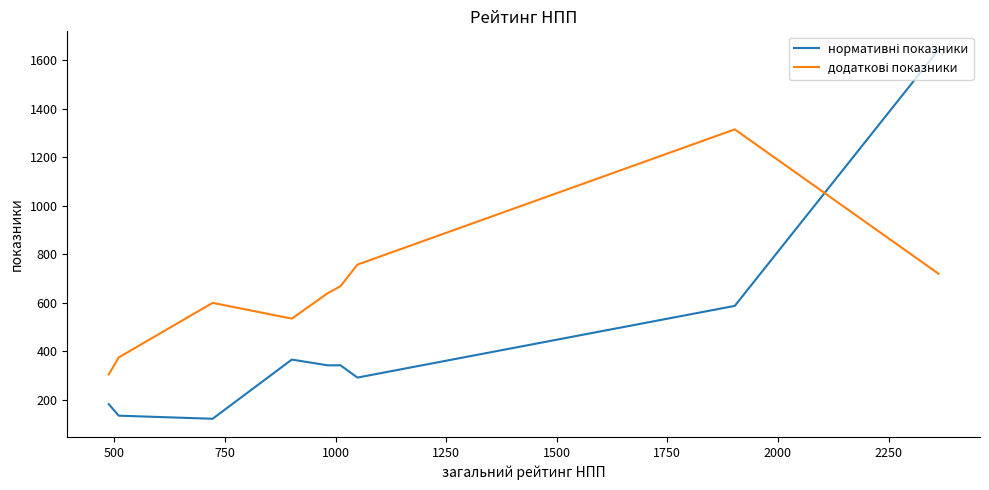

How many values in the додаткові показники series exceed 640?

4